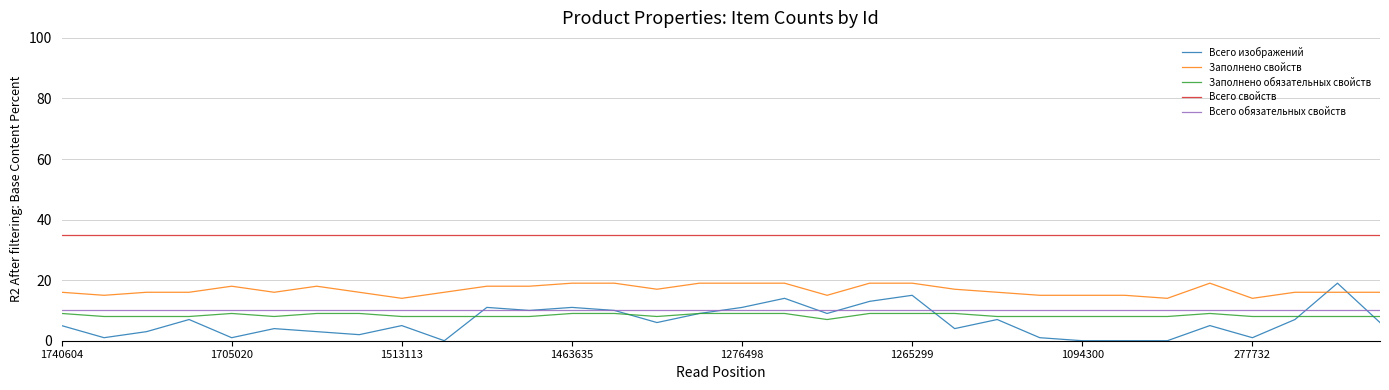

Which series has the largest total across all categories?

Всего свойств